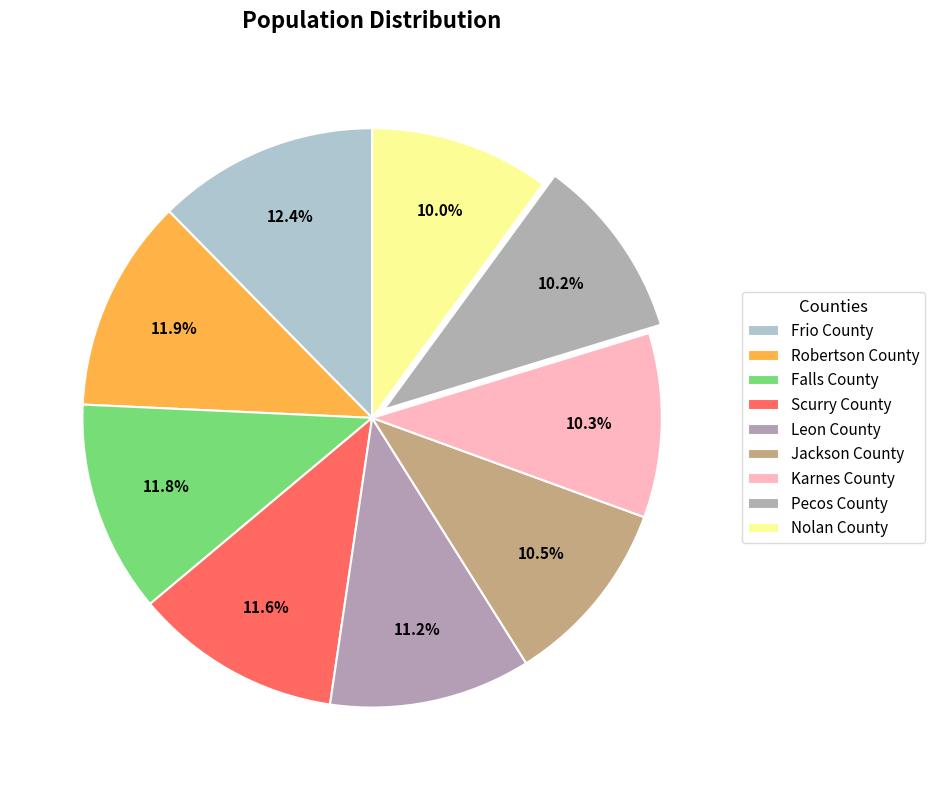

To the nearest percent, what is the combined percentage of Robertson County and Pecos County?

22%